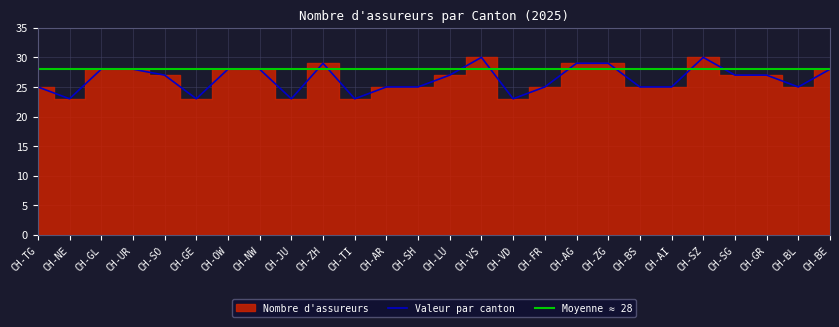

How many interior local peaks (higher than both neighbors) does the data have?

3